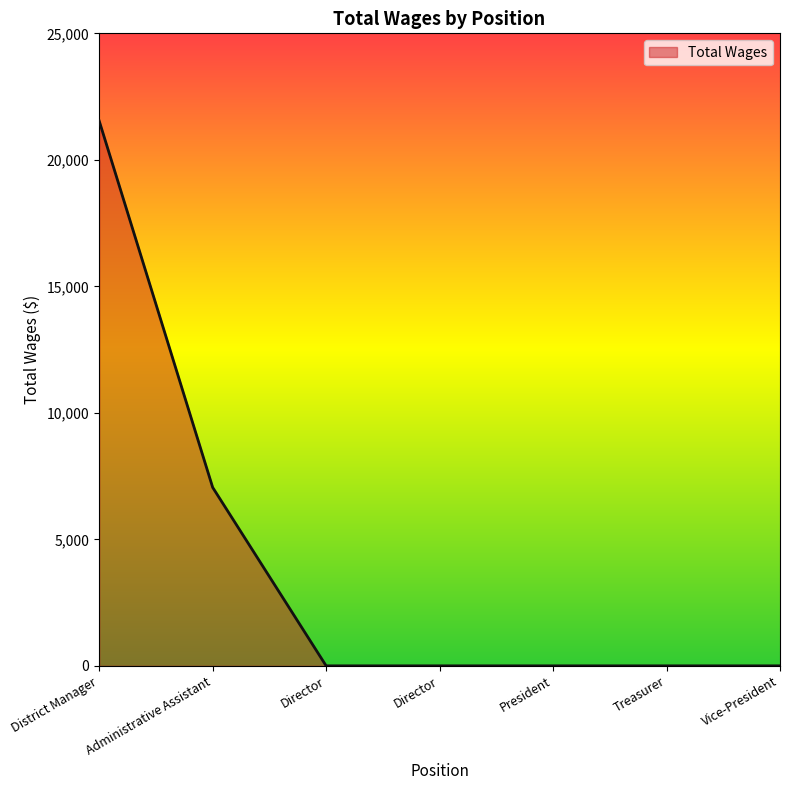

What is the label of the 3rd point from the left?

Director